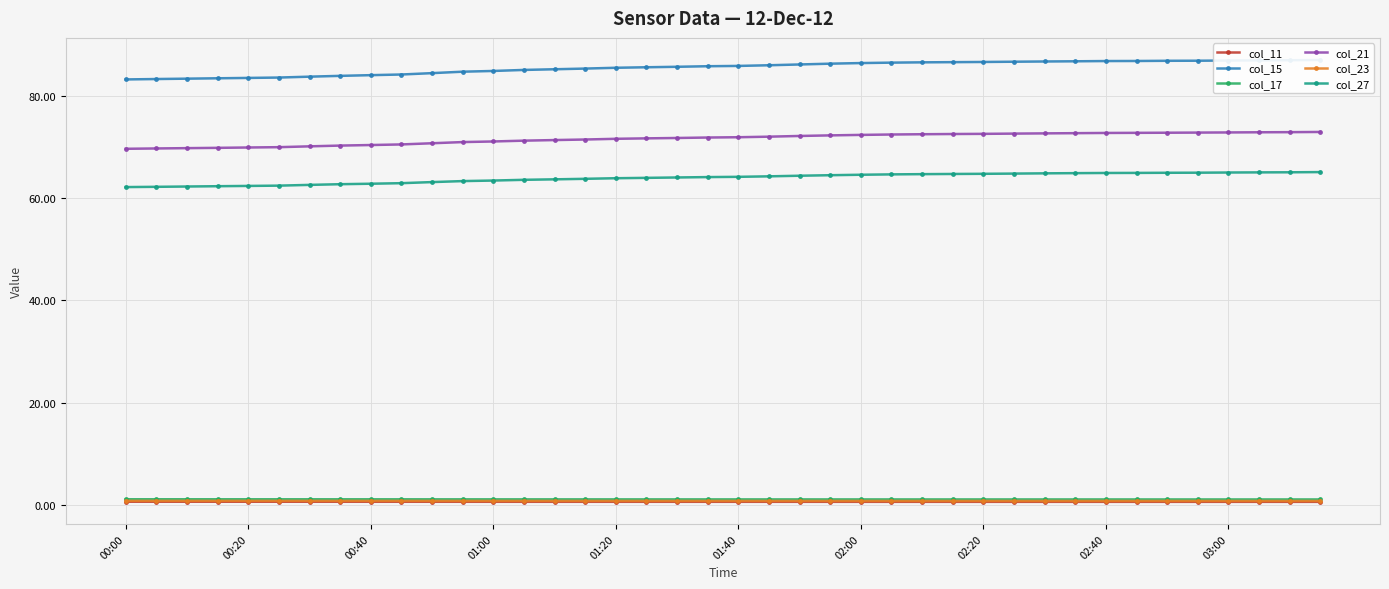

True or false: col_23 has a value of 0.7 at 00:20.

True